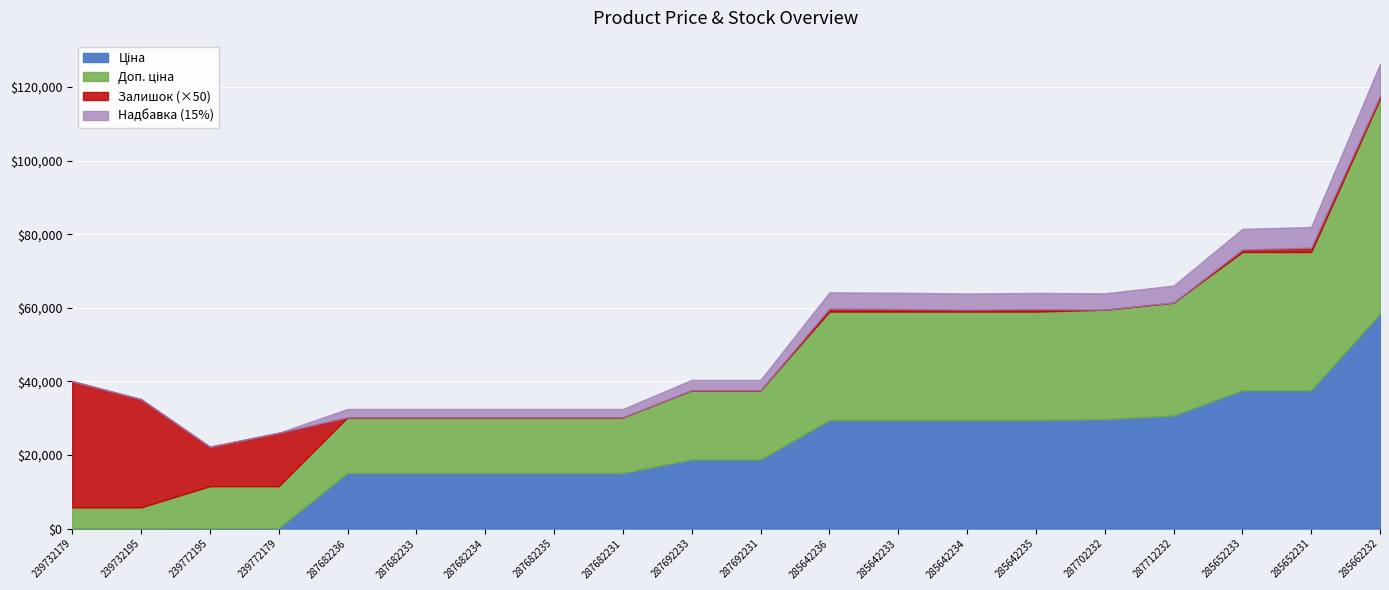

What is the value of the Ціна point at the 7th from the left?

15120.0